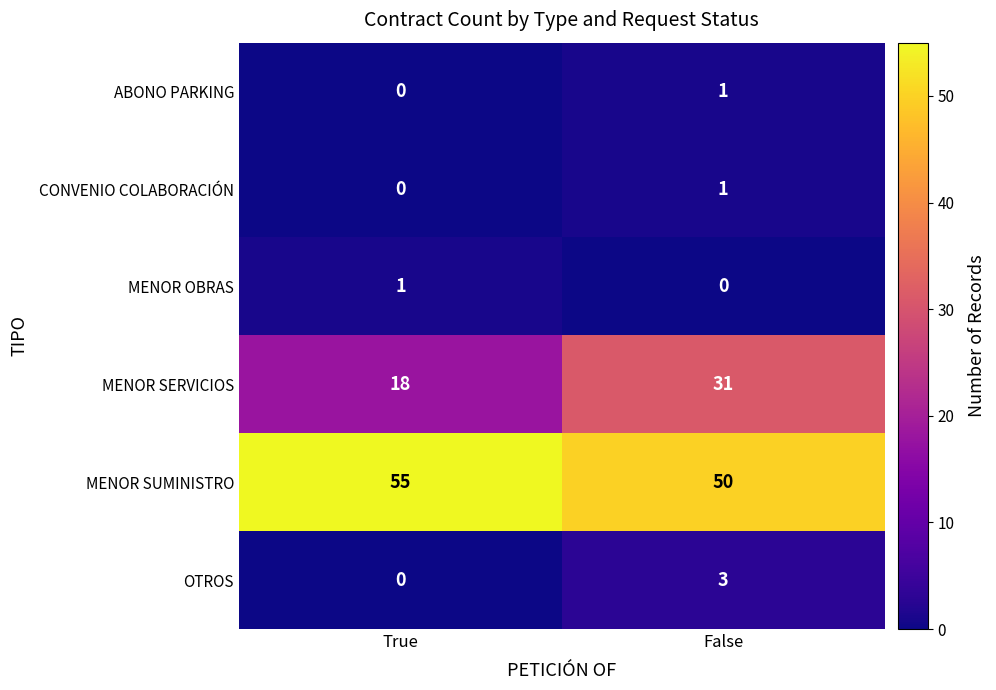

What is the sum of the OTROS values at True and False?

3